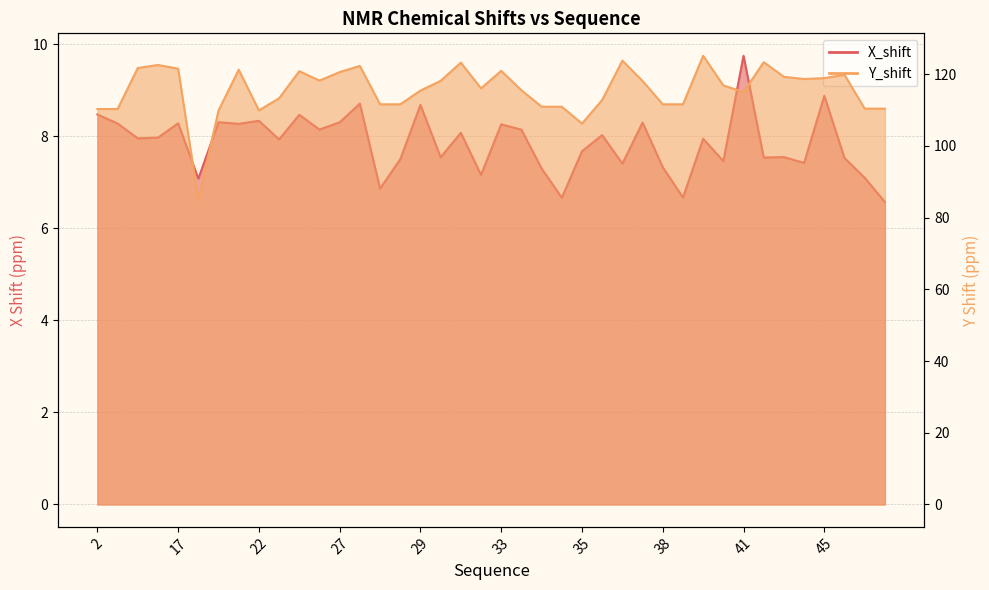

Which category has the lowest value across all series?

46